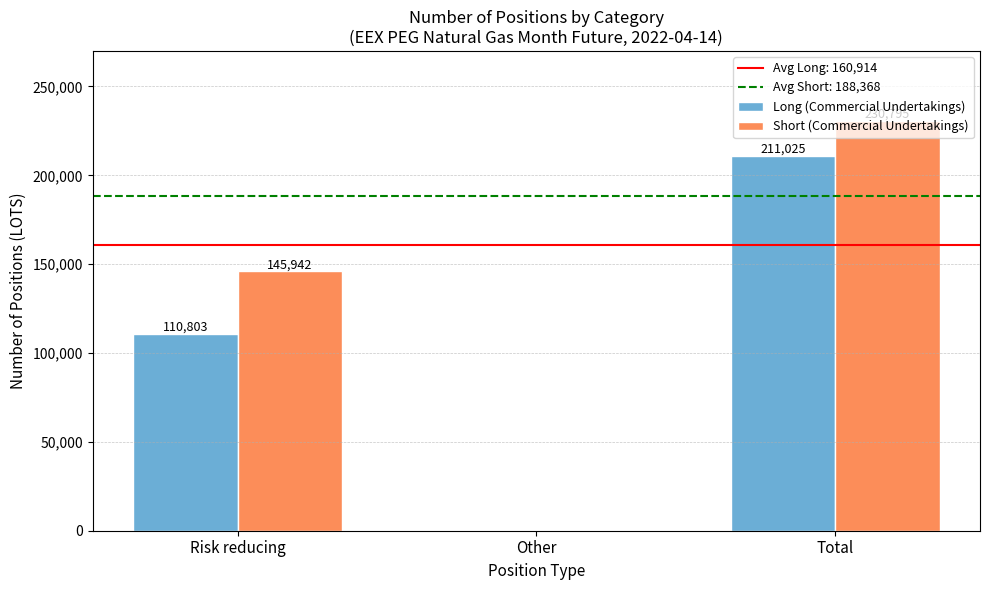

What value does the Long (Commercial Undertakings) series have at Risk reducing?

110803